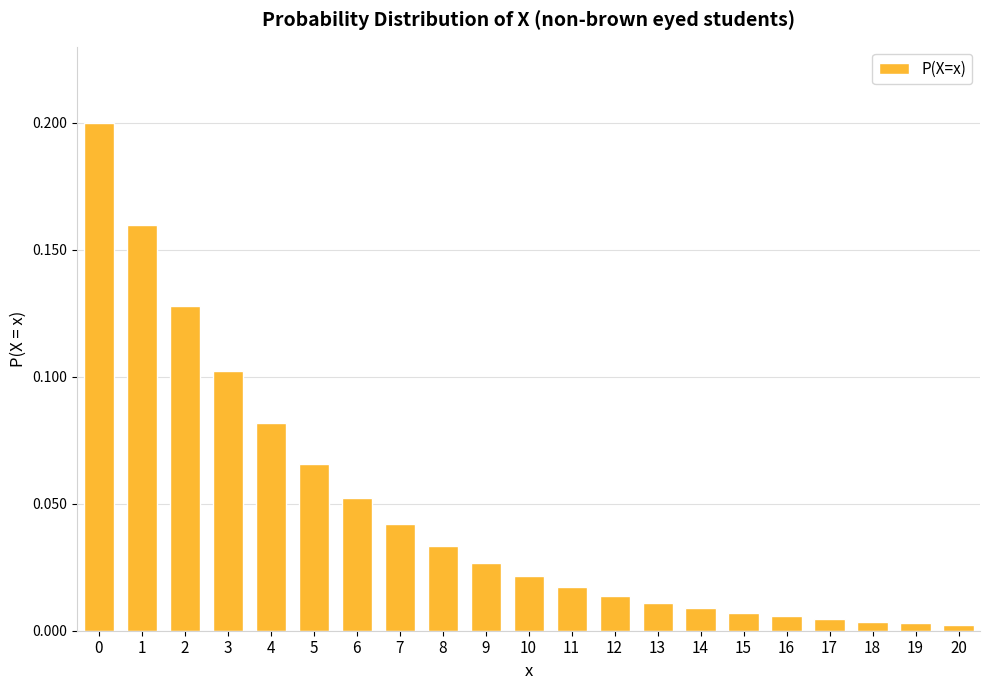

The chart shows a value of 0.3 at 0. True or false?

False